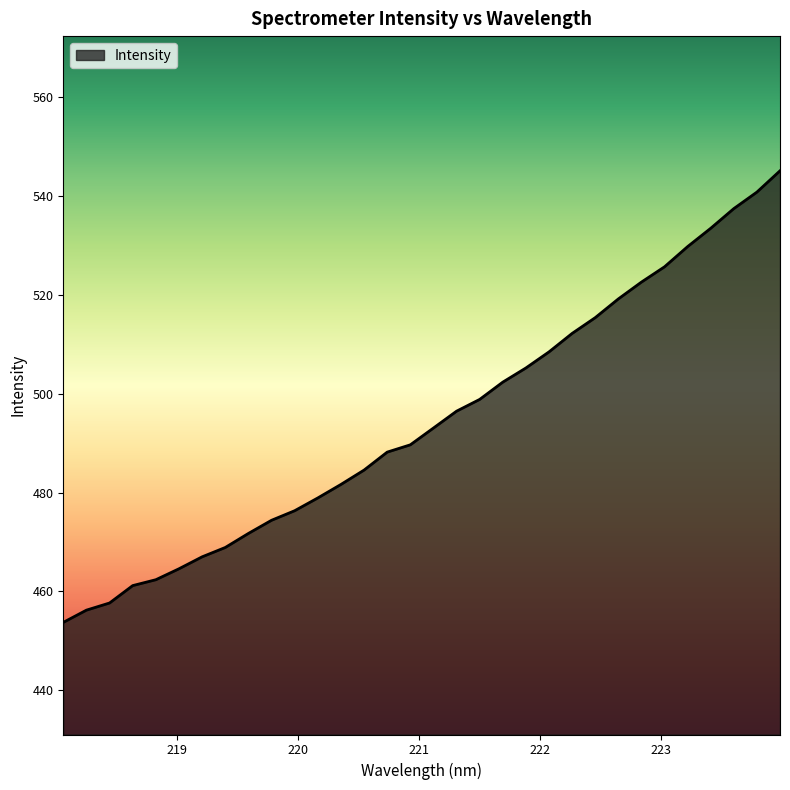

What is the sum of all values?

15822.7